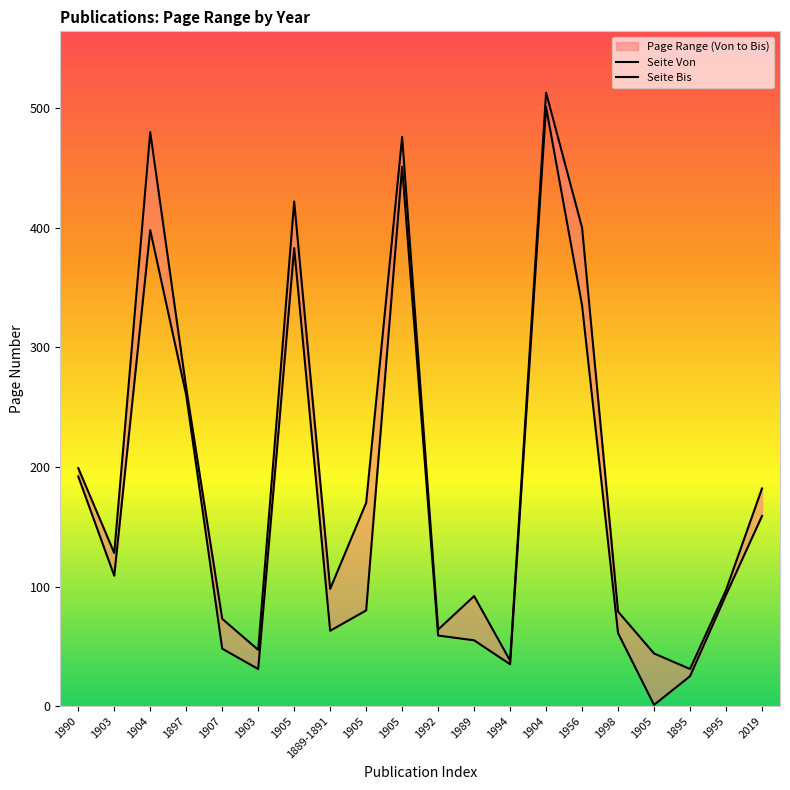

Where does the Seite Von series first go above 93?

1990